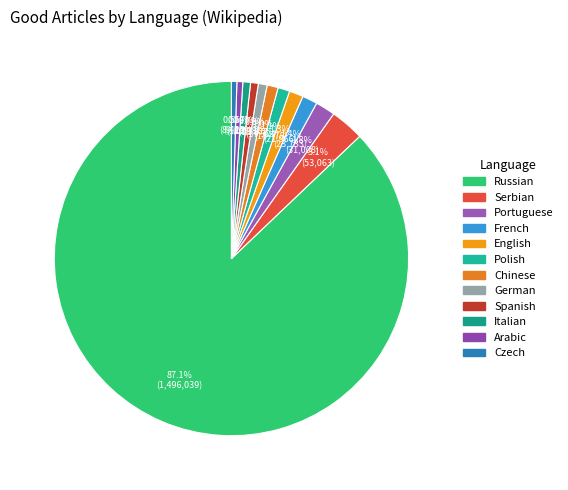

To the nearest percent, what is the combined percentage of Polish and German?

2%